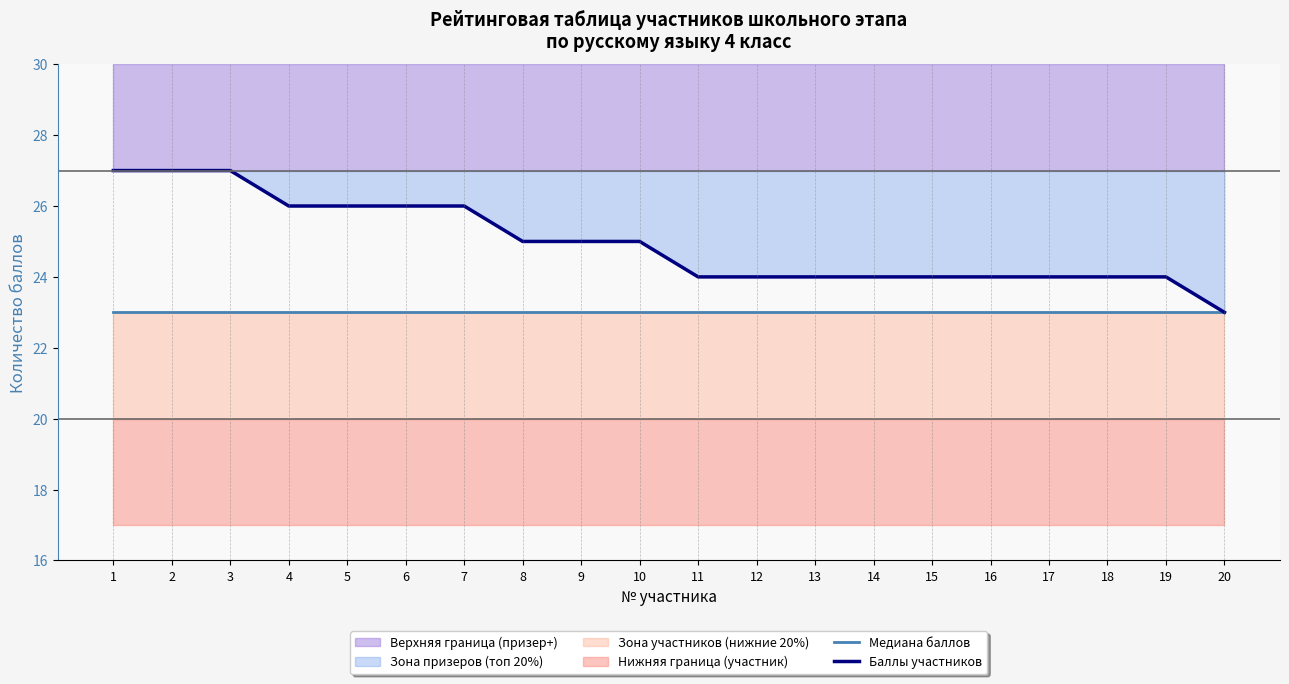

The value of Медиана баллов at 1 is 23. True or false?

True